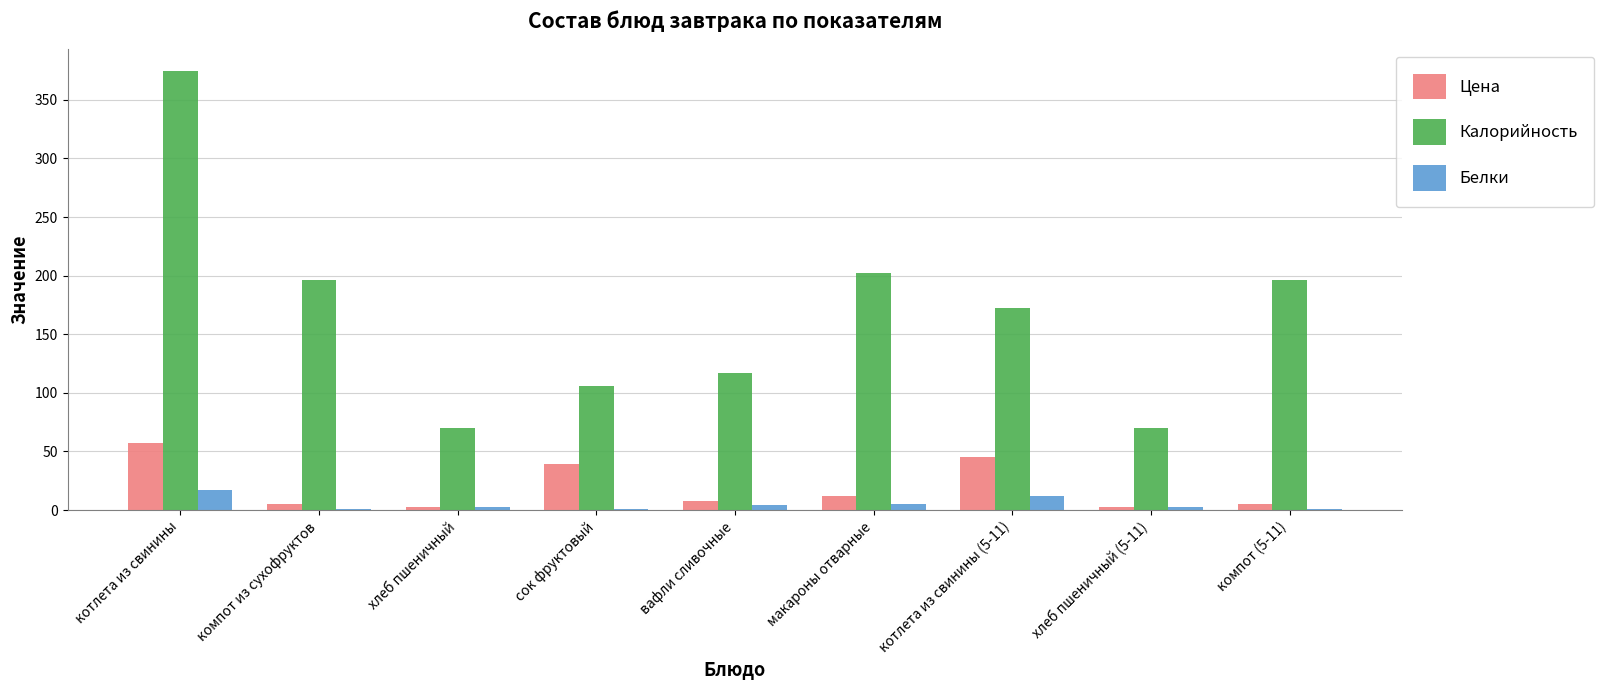

What is the sum of all Цена values?

177.5